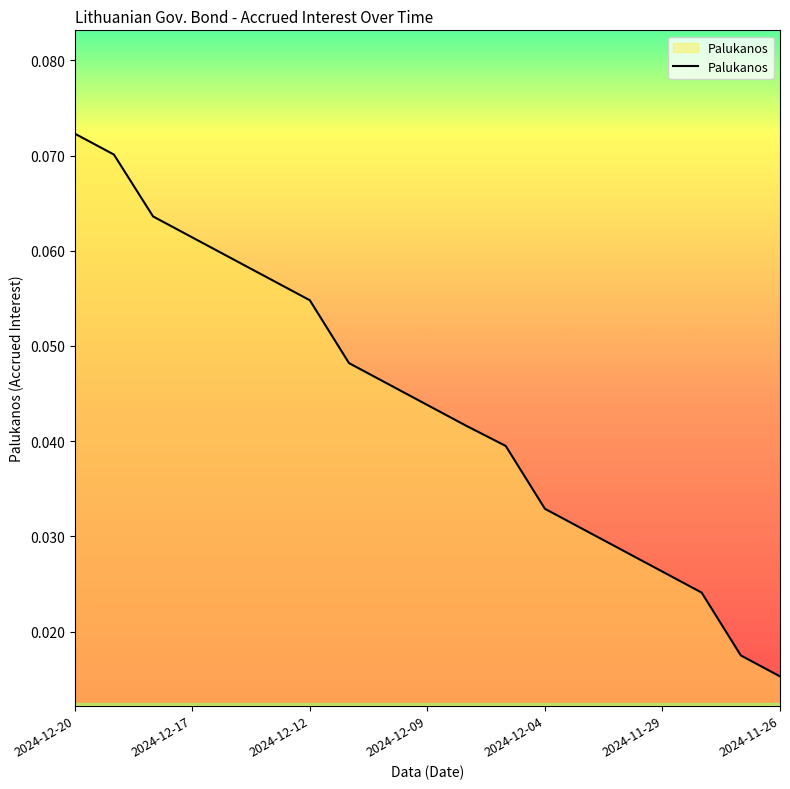

Reading right to left, extract all data points from this chart.

2024-11-26=0.0	2024-11-27=0.0	2024-11-28=0.0	2024-11-29=0.0	2024-12-02=0.0	2024-12-03=0.0	2024-12-04=0.0	2024-12-05=0.0	2024-12-06=0.0	2024-12-09=0.0	2024-12-10=0.0	2024-12-11=0.0	2024-12-12=0.1	2024-12-13=0.1	2024-12-16=0.1	2024-12-17=0.1	2024-12-18=0.1	2024-12-19=0.1	2024-12-20=0.1